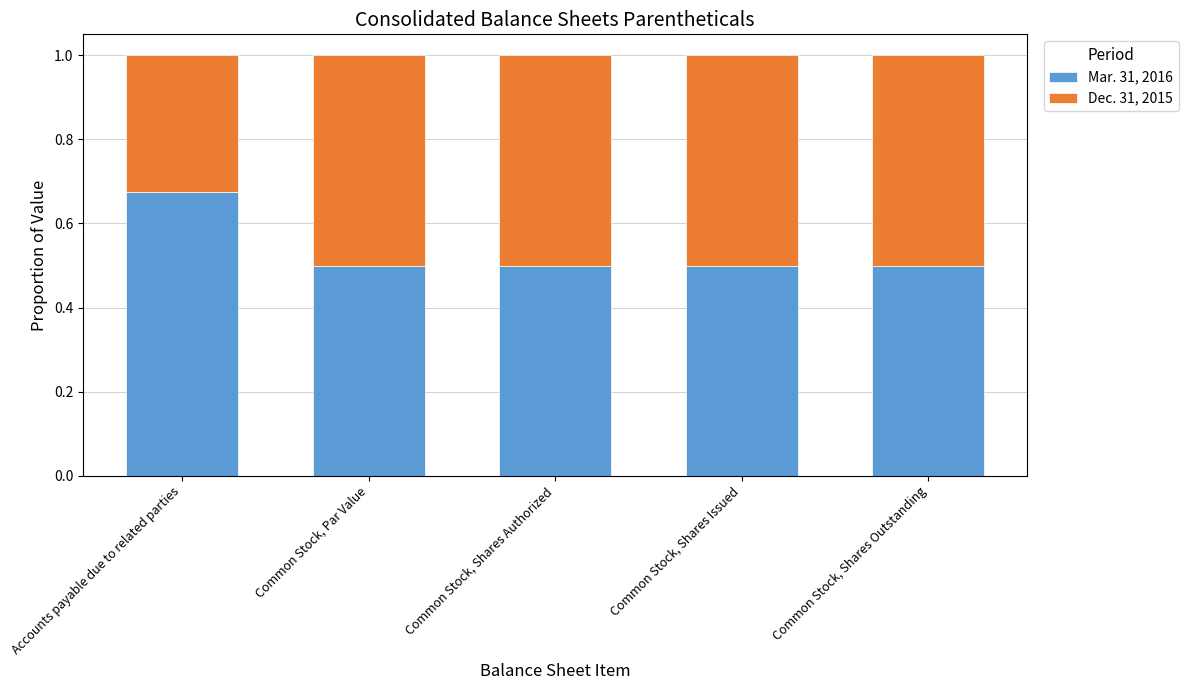

What is the lowest value of the Mar. 31, 2016 series?

0.5